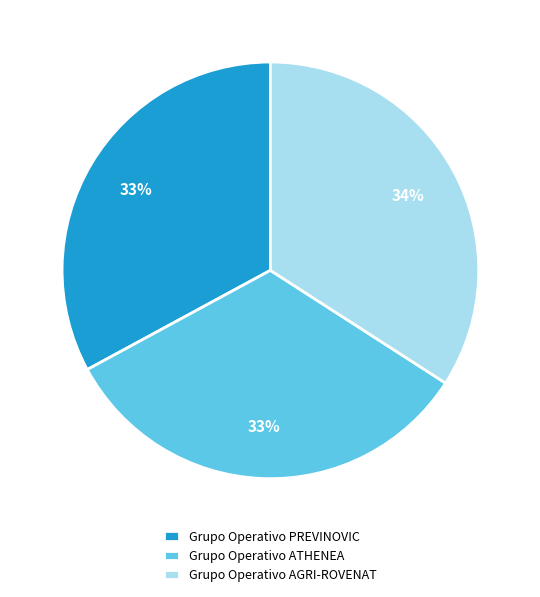

Is the sum of Grupo Operativo AGRI-ROVENAT and Grupo Operativo PREVINOVIC greater than half?

Yes